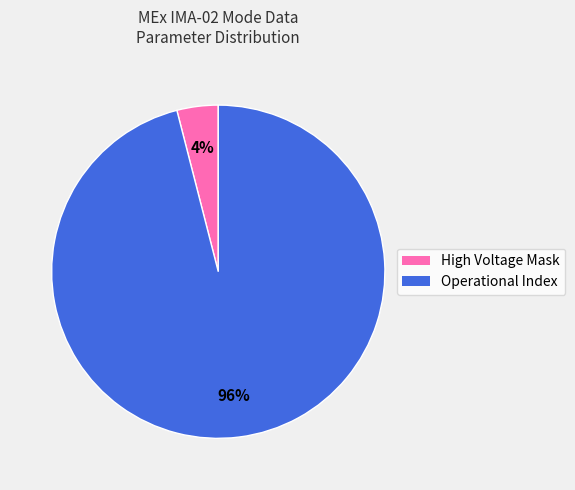

How many slices are in this pie chart?

2